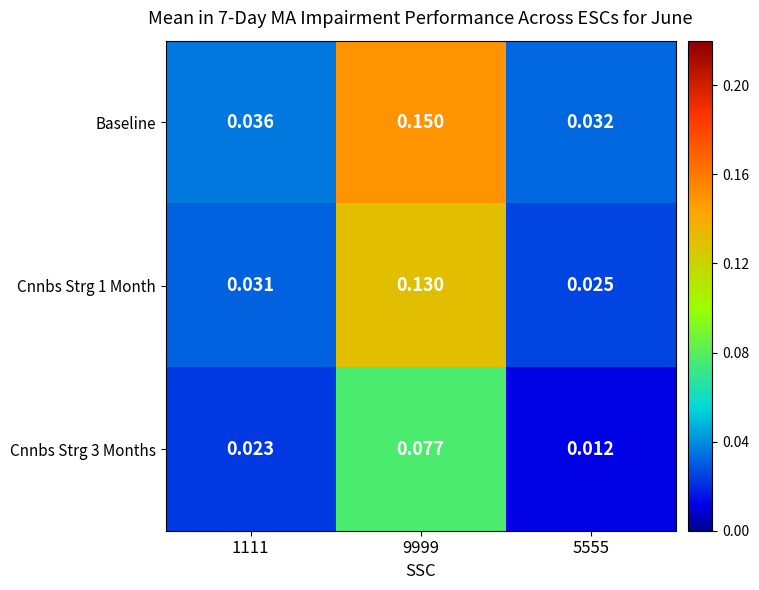

Which label corresponds to the smallest value in the chart?

5555